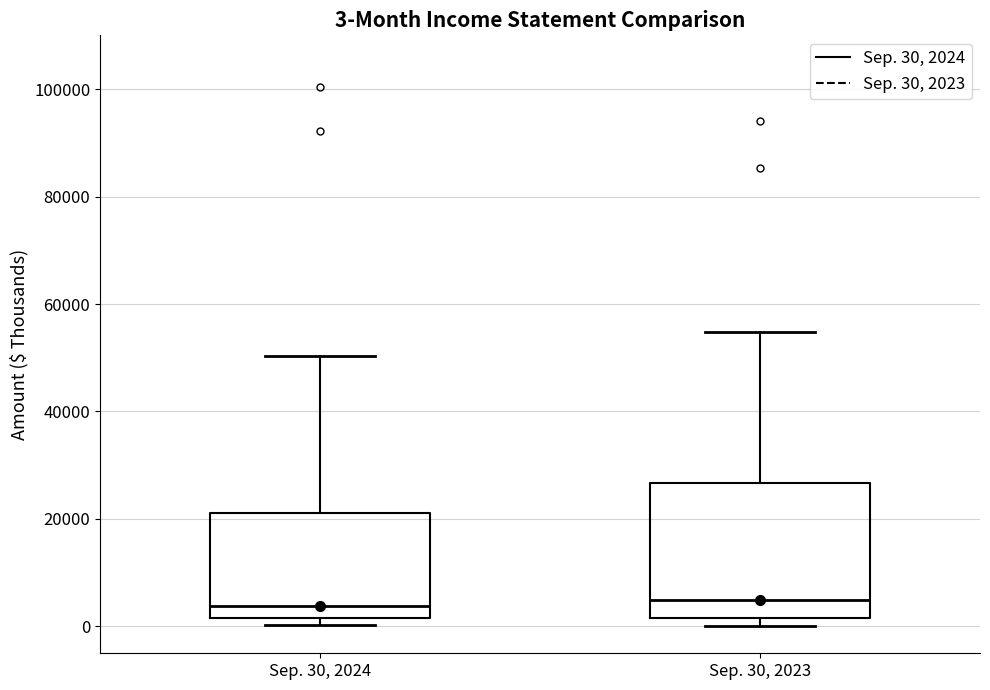

Comparing the boxes themselves (not the whiskers), which one is the tallest?

Sep. 30, 2023